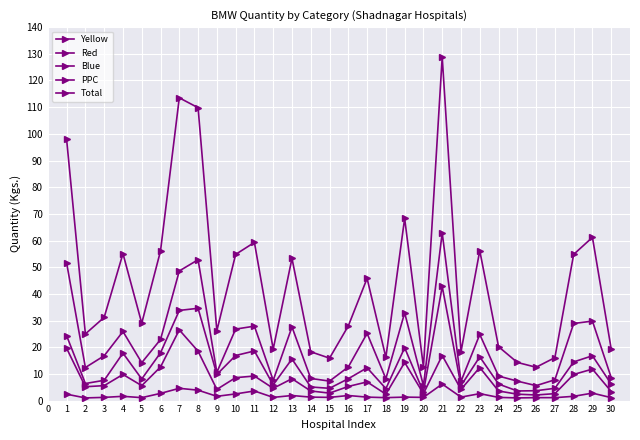

True or false: Blue and Yellow intersect in this chart.

False